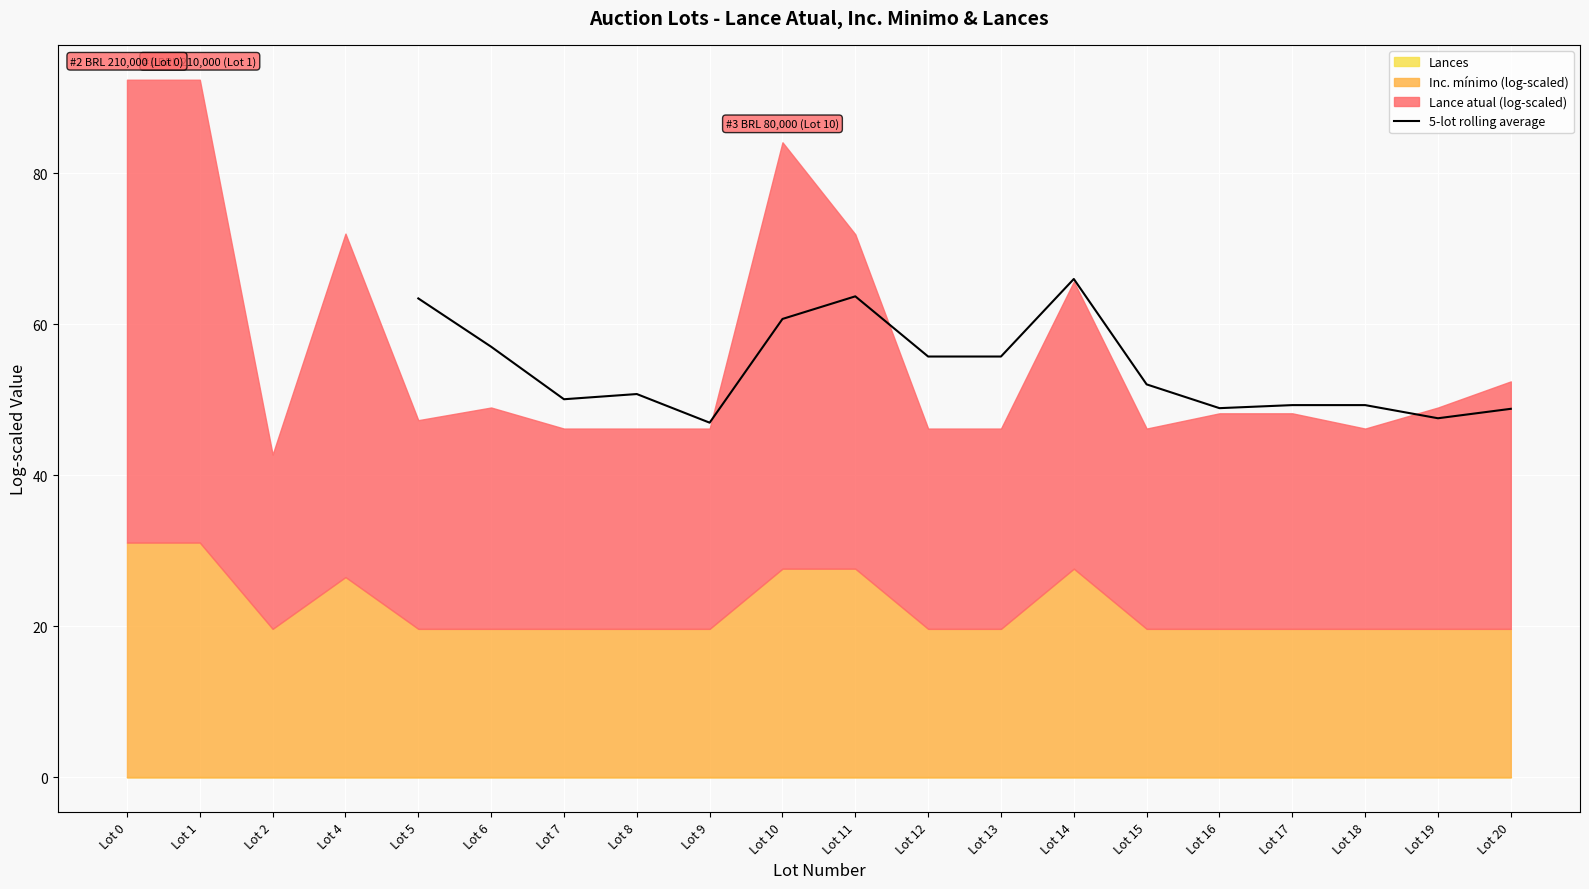

What is the greatest value displayed?

66.0